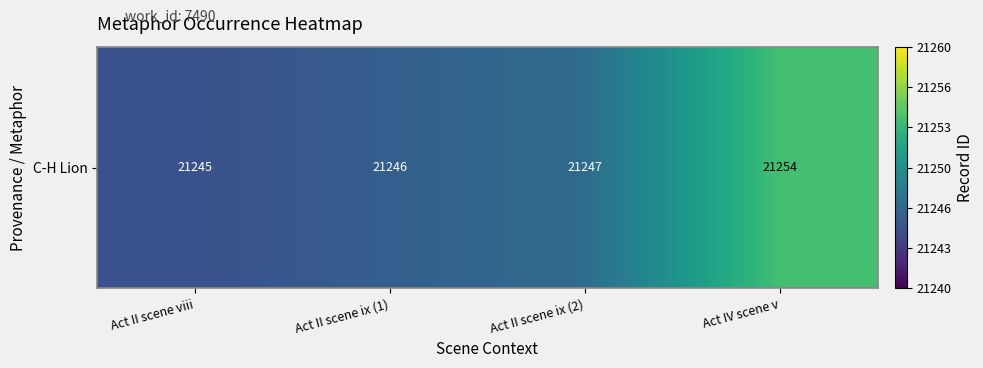

How many distinct data groups are displayed?

1